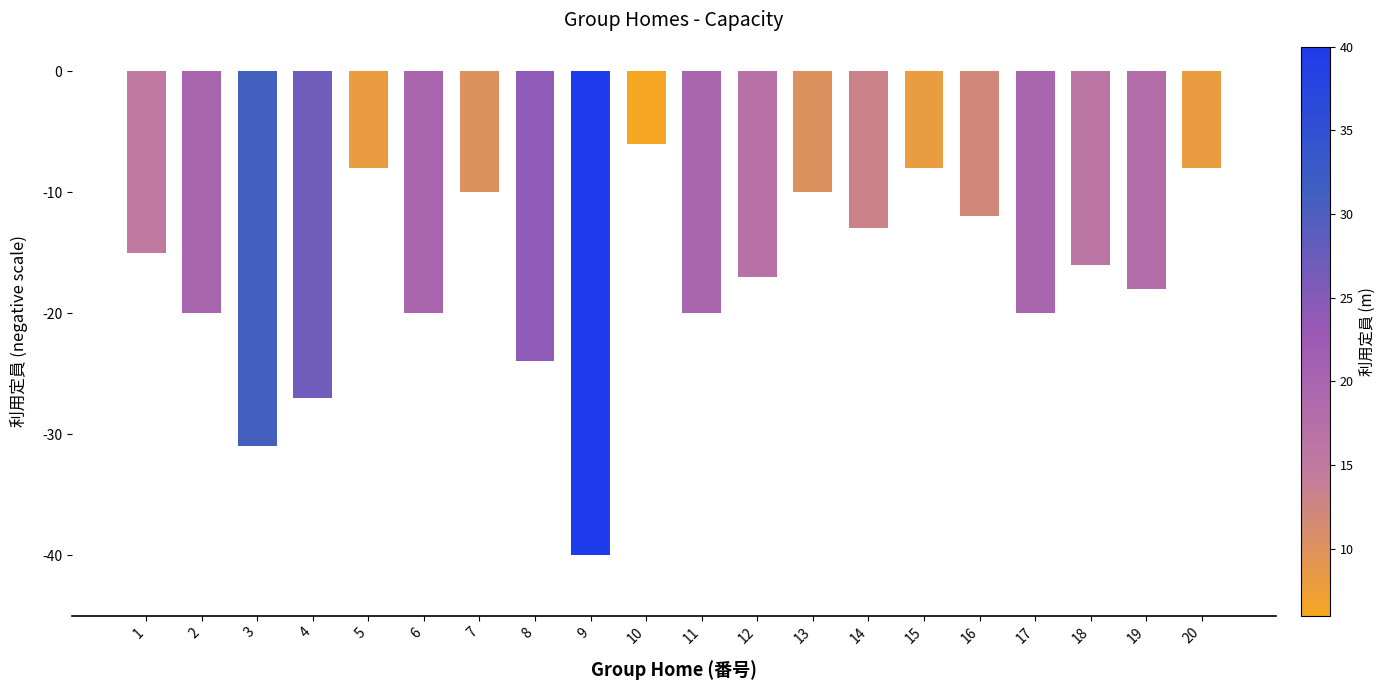

What is the value of the 1st bar from the left?

-15